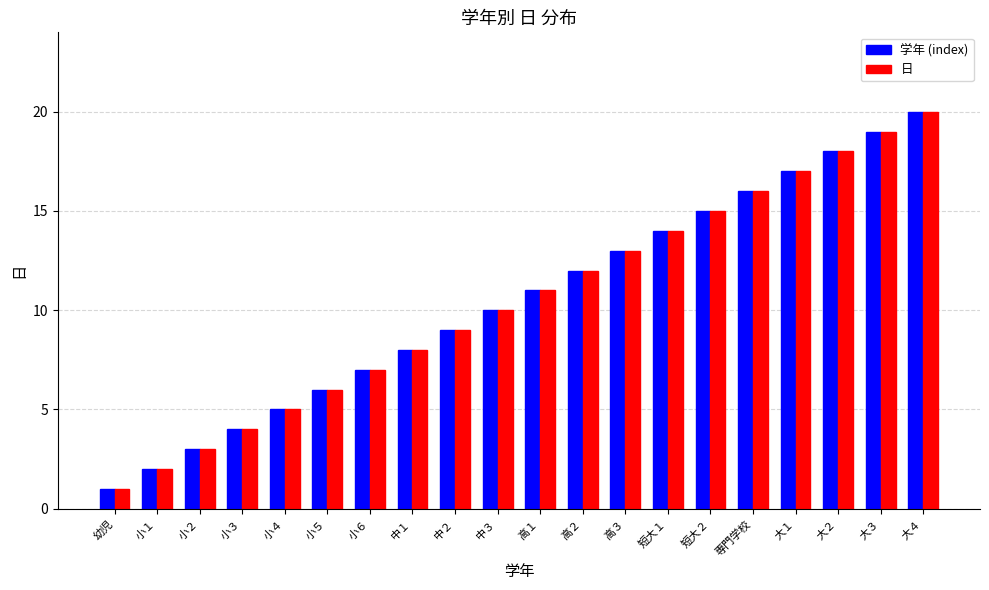

The value of 日 at 大２ is 11. True or false?

False